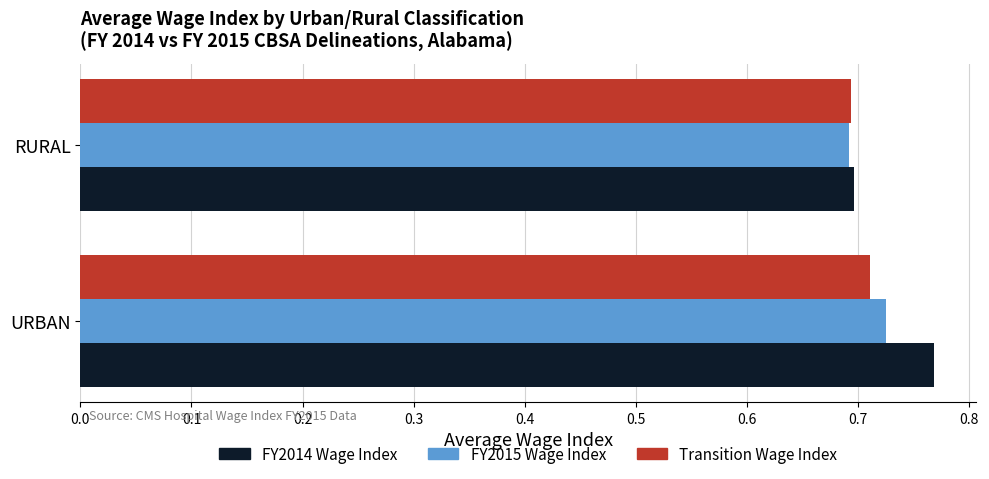

Is the value of FY2014 Wage Index at URBAN greater than the value of Transition Wage Index at RURAL?

Yes